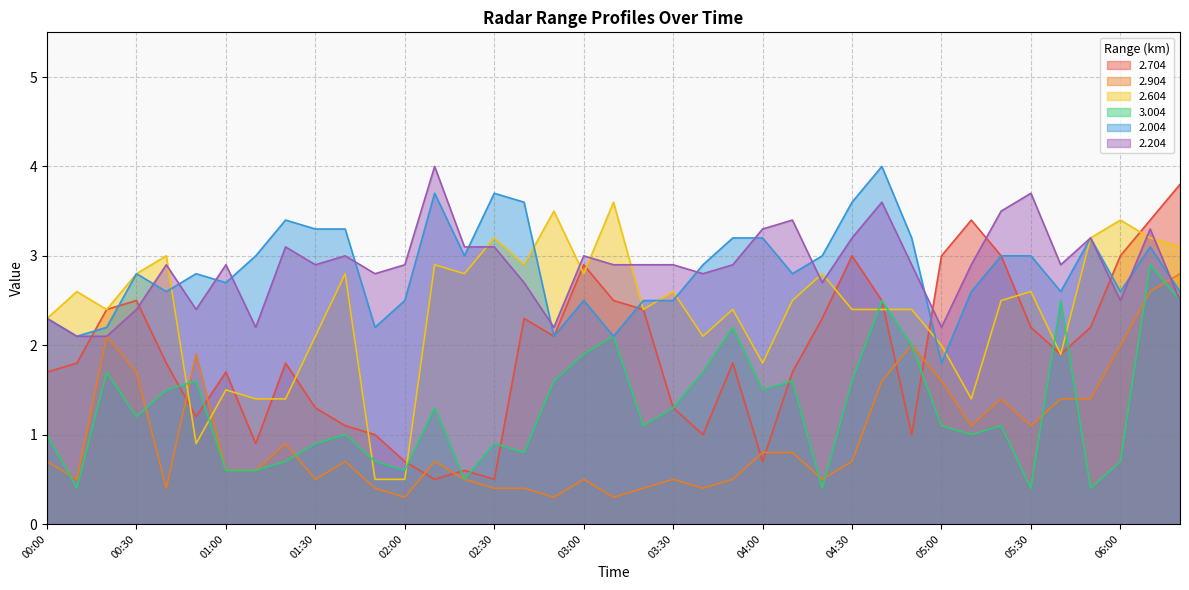

What is the label of the 2nd point from the left?

00:10